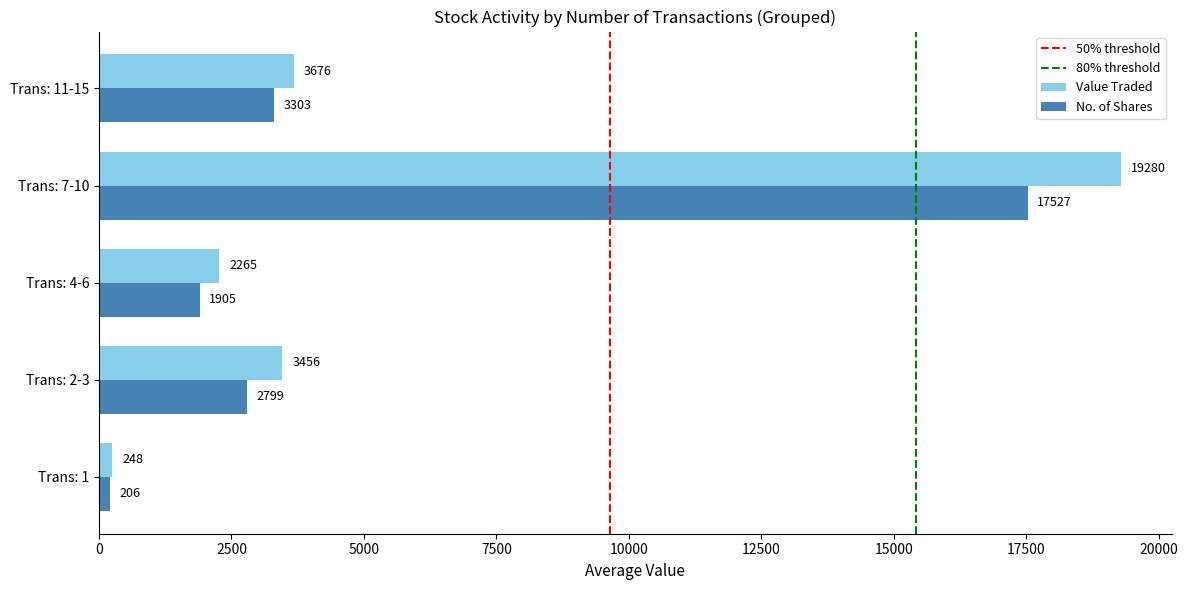

Which series has the largest range (max minus min)?

Value Traded